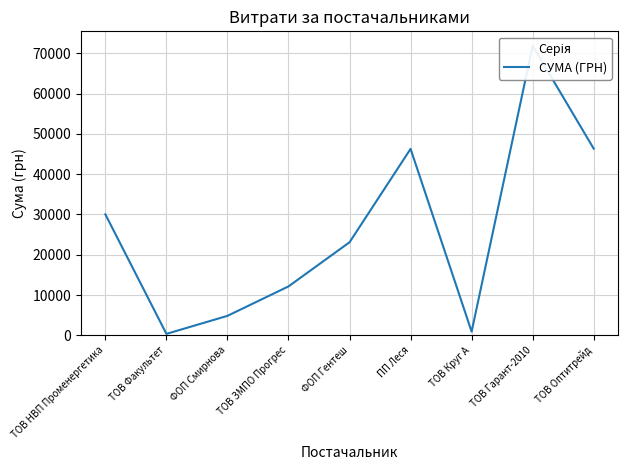

What is the sum of all values?

235814.5